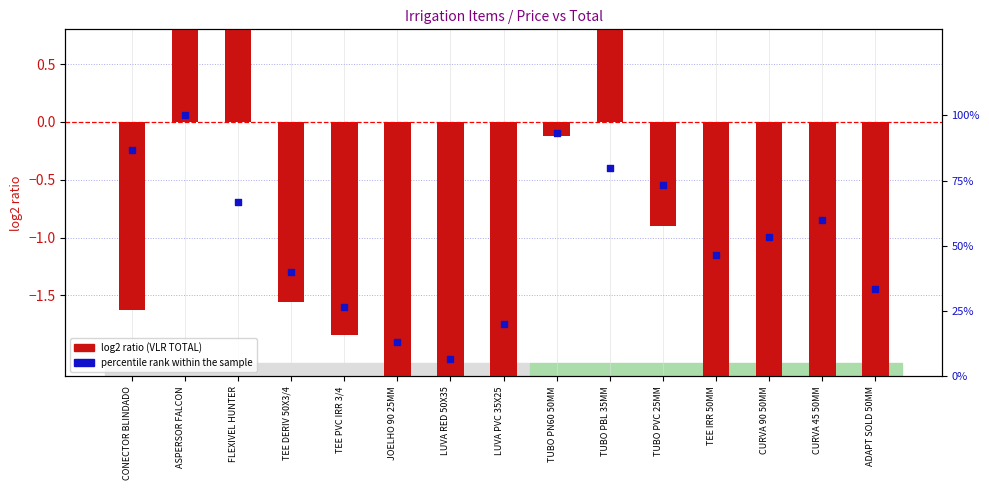

At how many categories does at least one series exceed 97?

1